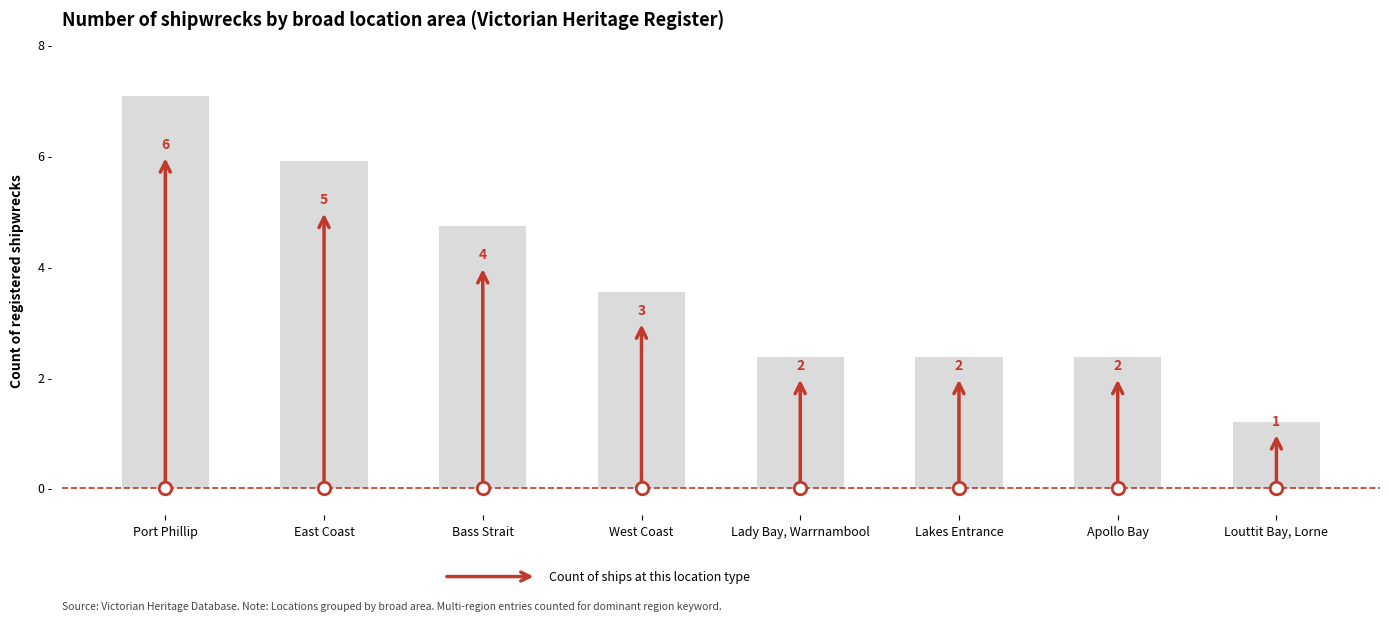

At which category does the chart reach its minimum across all series?

Louttit Bay, Lorne